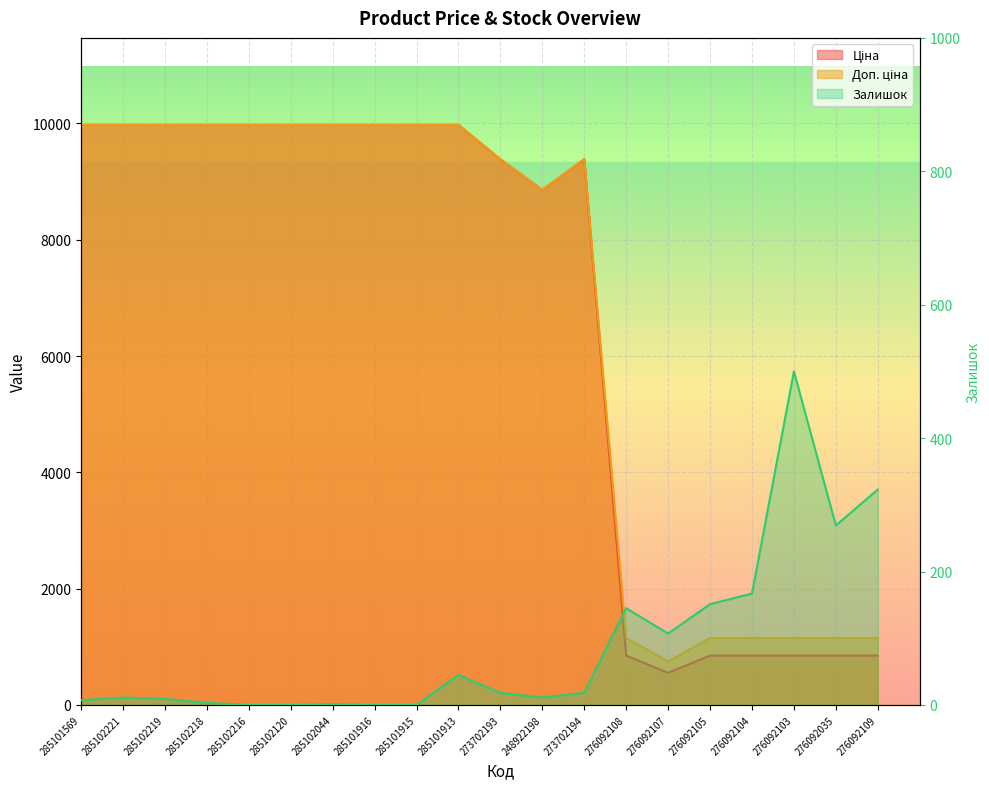

At which category does the chart reach its minimum across all series?

285102216